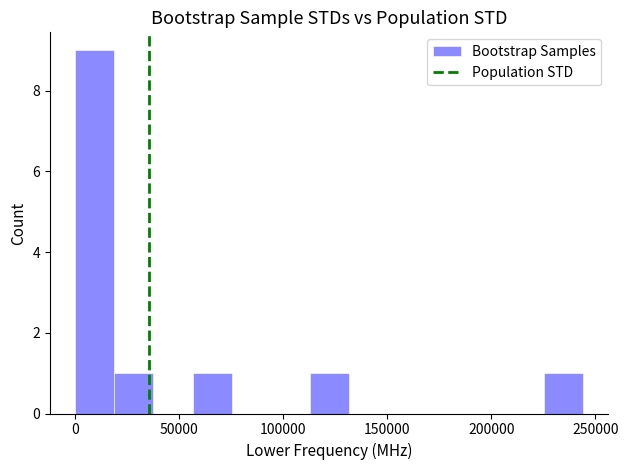

Around what value on the x-axis is the tallest bar? Give the approximate position of its centre, as read against the axis.

10000